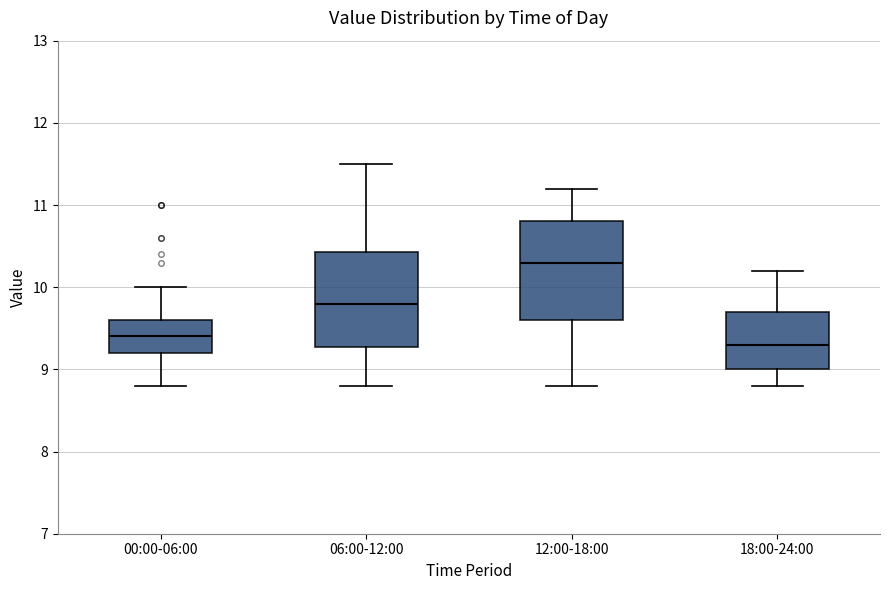

Reading left to right, transcribe this box plot: for each box, give where its median line is, the range the box spans, and where its two whiskers end, as read against the y-axis. The values are not printed on the chart, so give them approximately, as read against the axis.

00:00-06:00: median 9.4, box 9.2 to 9.6, whiskers 8.8 to 10.0
06:00-12:00: median 9.8, box 9.3 to 10.4, whiskers 8.8 to 11.5
12:00-18:00: median 10.3, box 9.6 to 10.8, whiskers 8.8 to 11.2
18:00-24:00: median 9.3, box 9.0 to 9.7, whiskers 8.8 to 10.2